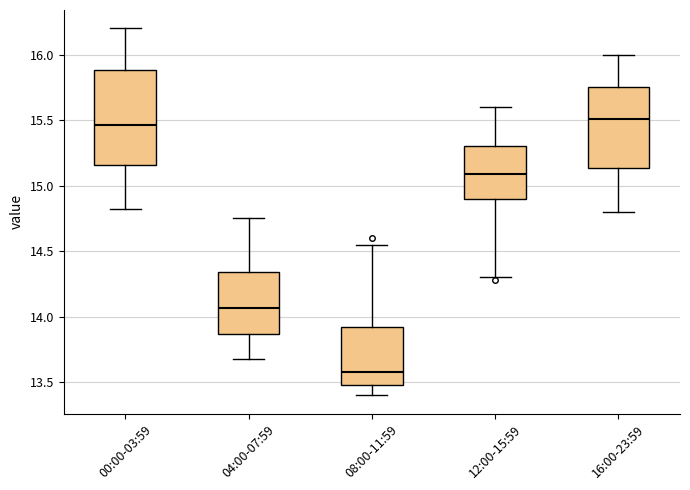

Which box has the lowest median line?

08:00-11:59